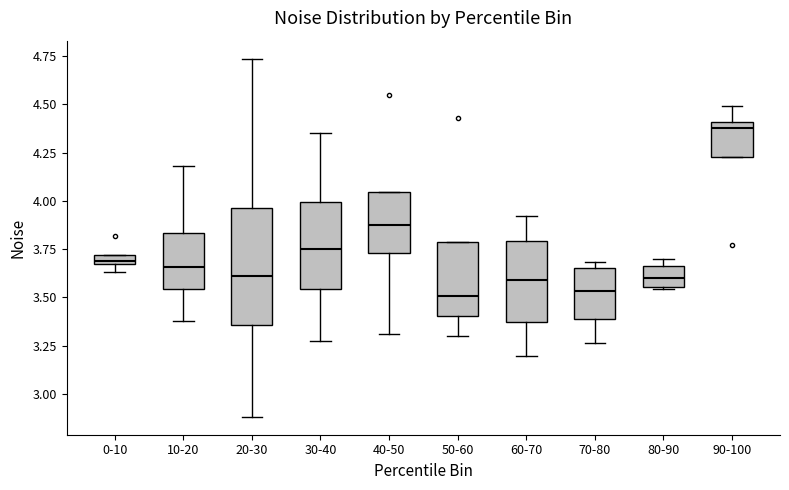

Which box is the tallest, from its lower edge to its upper edge?

20-30